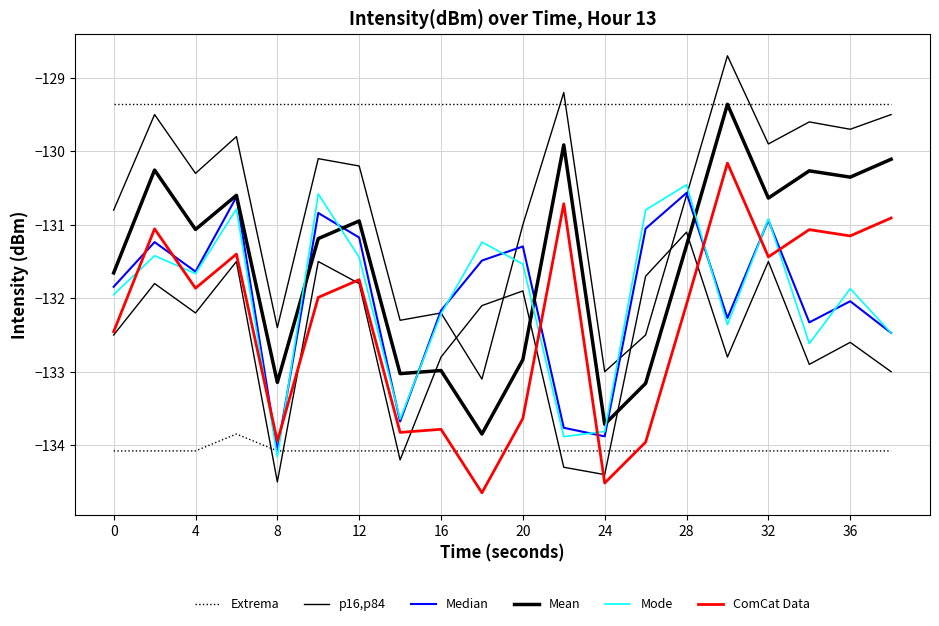

What is the value of the ComCat Data point at the 8th from the left?

-133.8